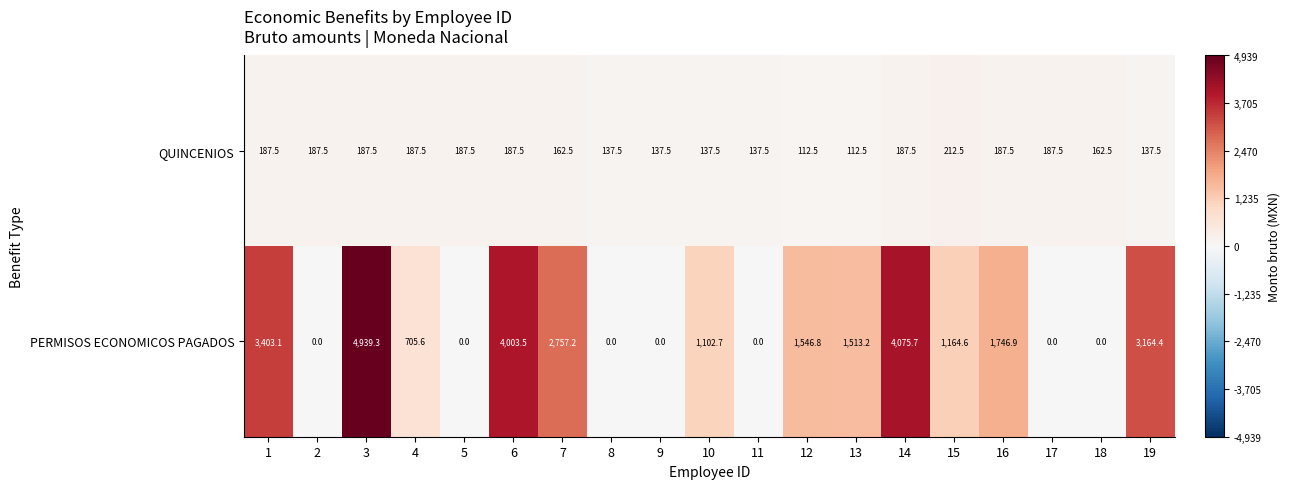

How many data points in QUINCENIOS are above 187?

10